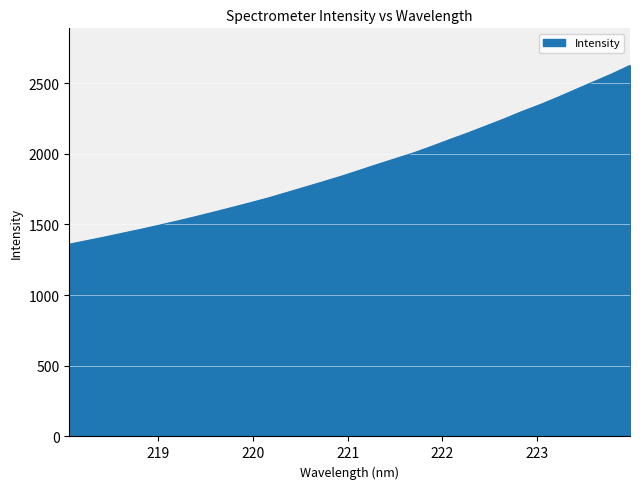

What is the greatest value displayed?

2625.2